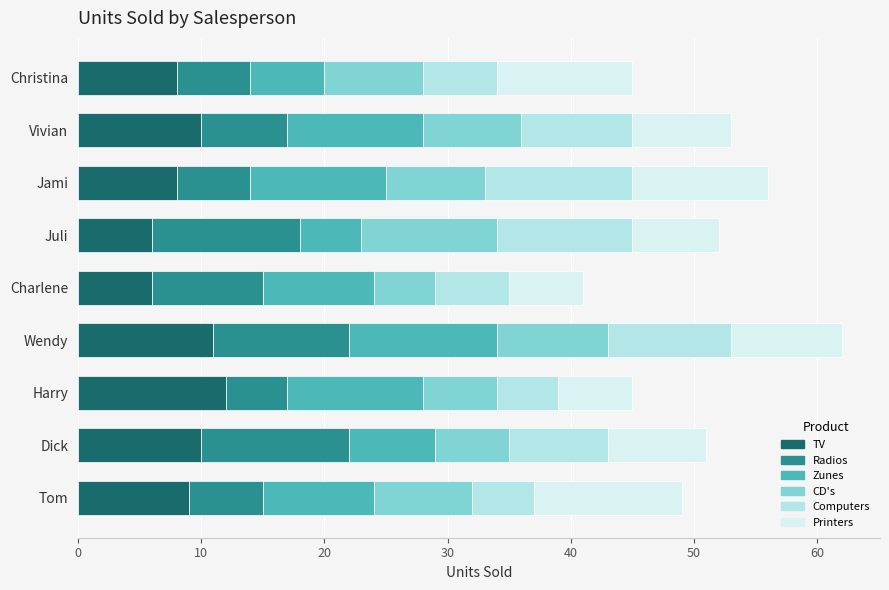

What is the total value across all series at Charlene?

41